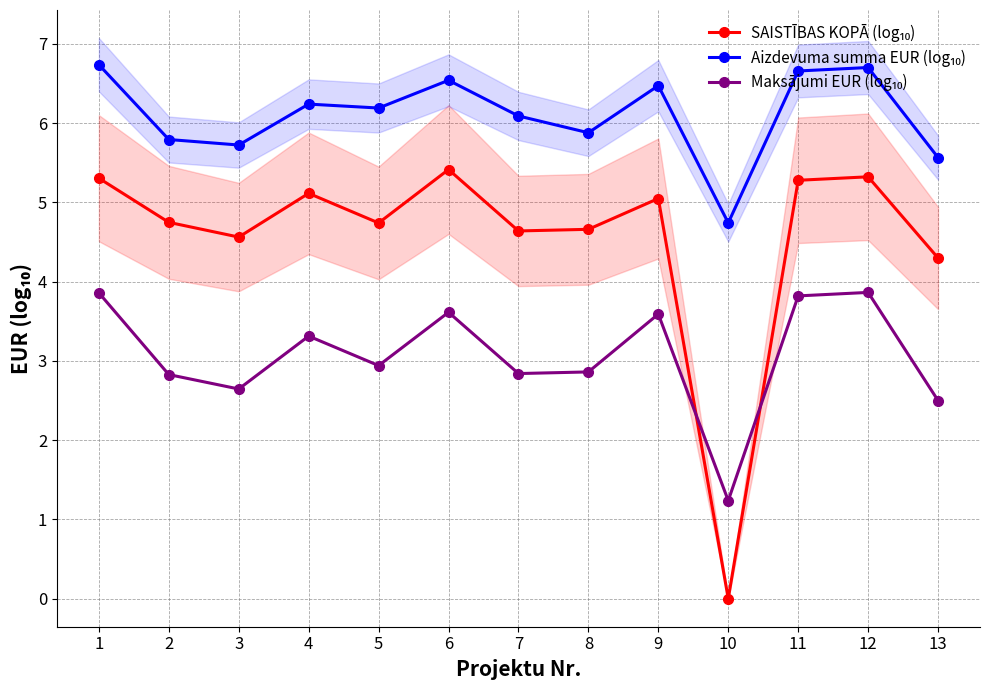

Which series changed the most between 2 and 9?

Maksājumi EUR (log₁₀)